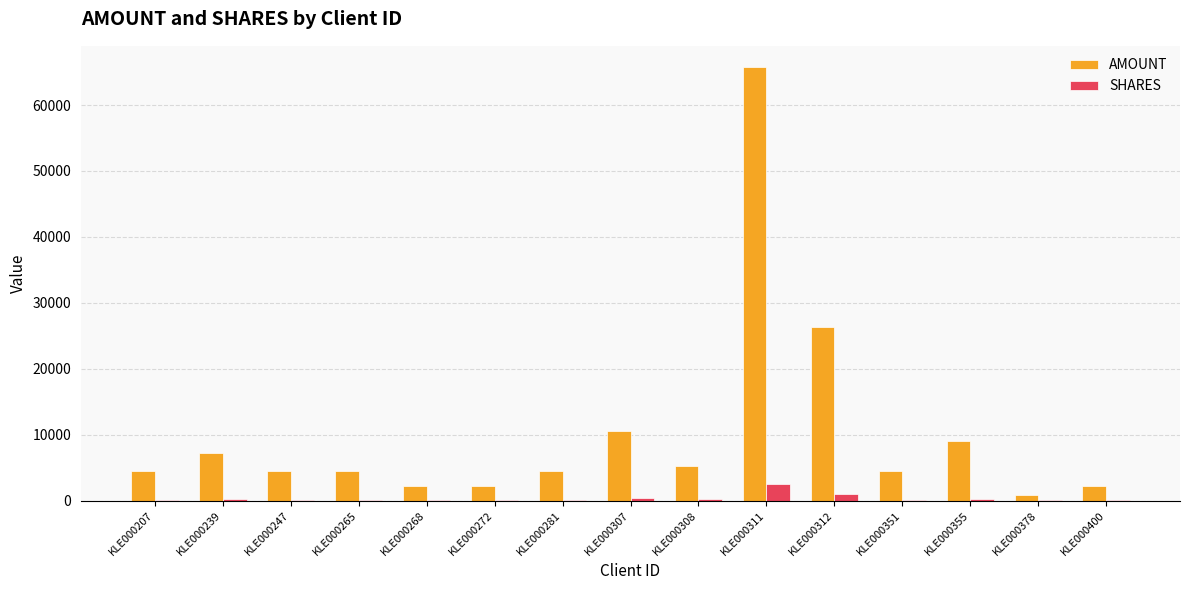

What is the approximate value of SHARES at KLE000265, to the nearest 10?

100